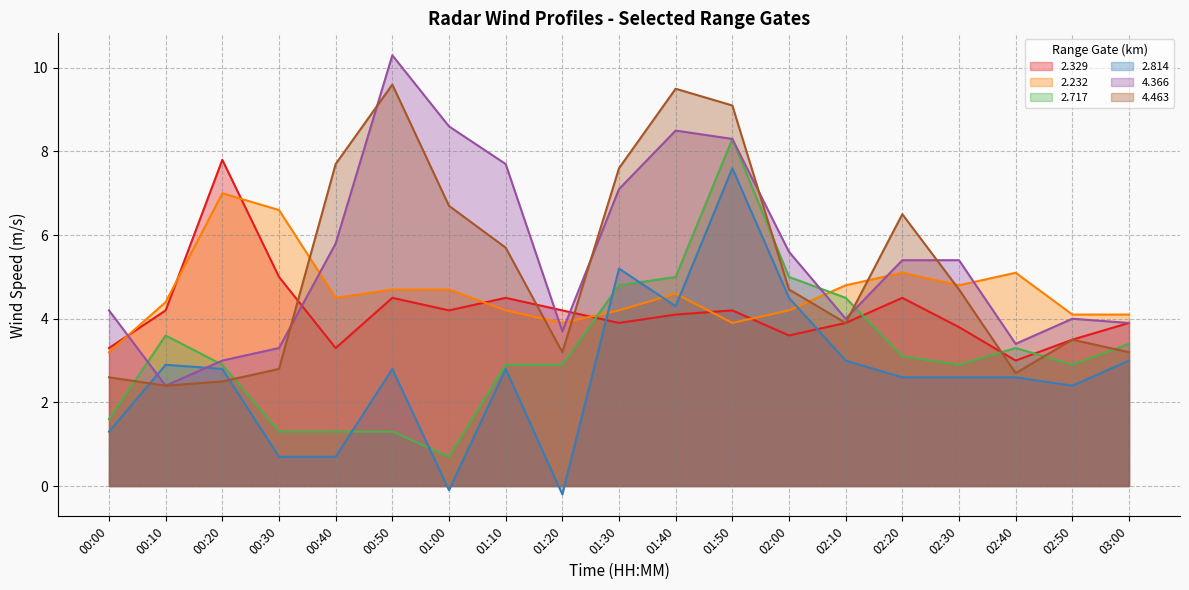

Is it true that 4.366 equals 12.6 at 01:50?

False